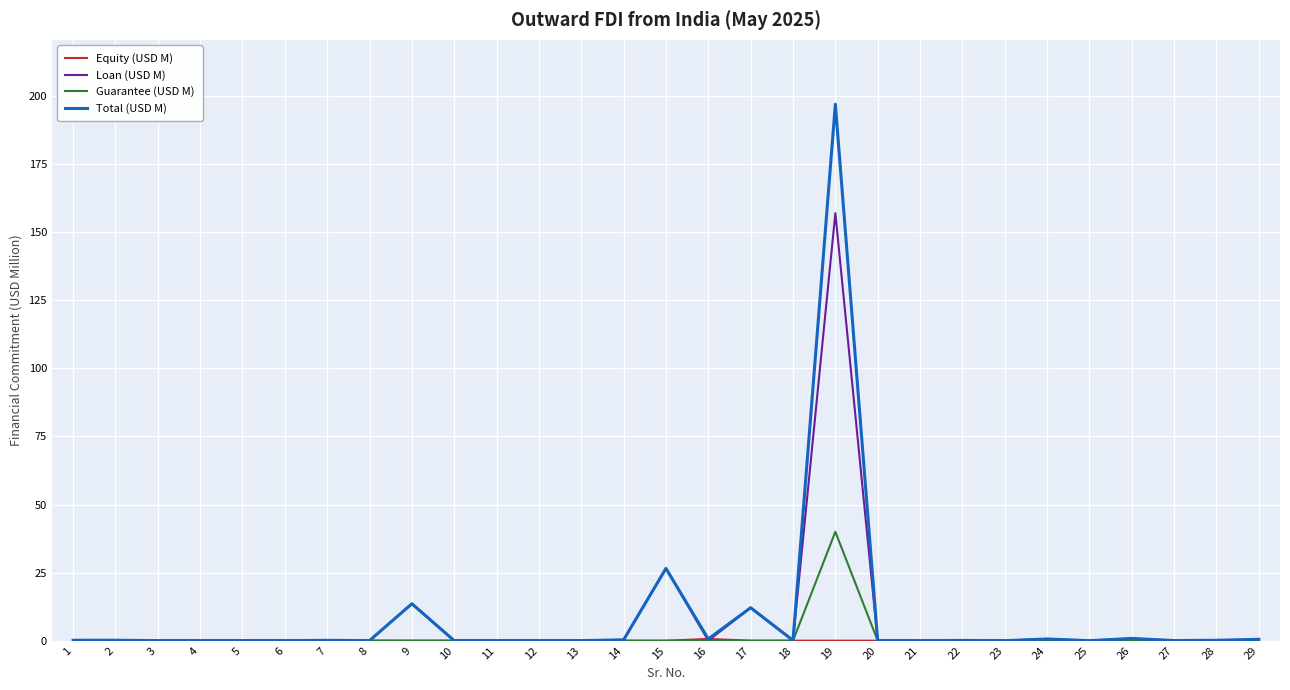

At which category does the chart reach its peak across all series?

19